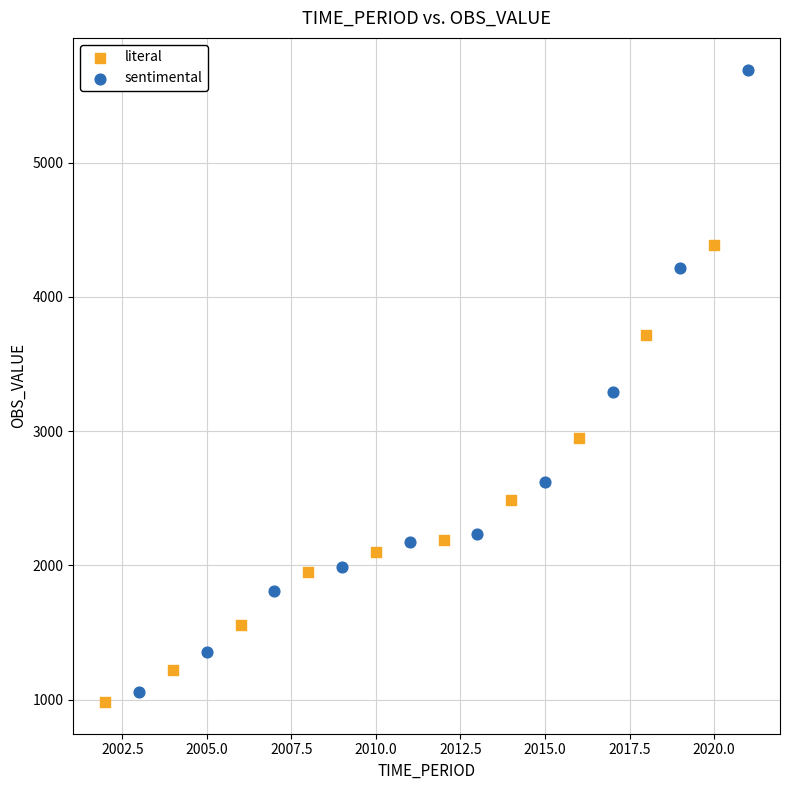

What are all the series names shown in the legend?

literal, sentimental